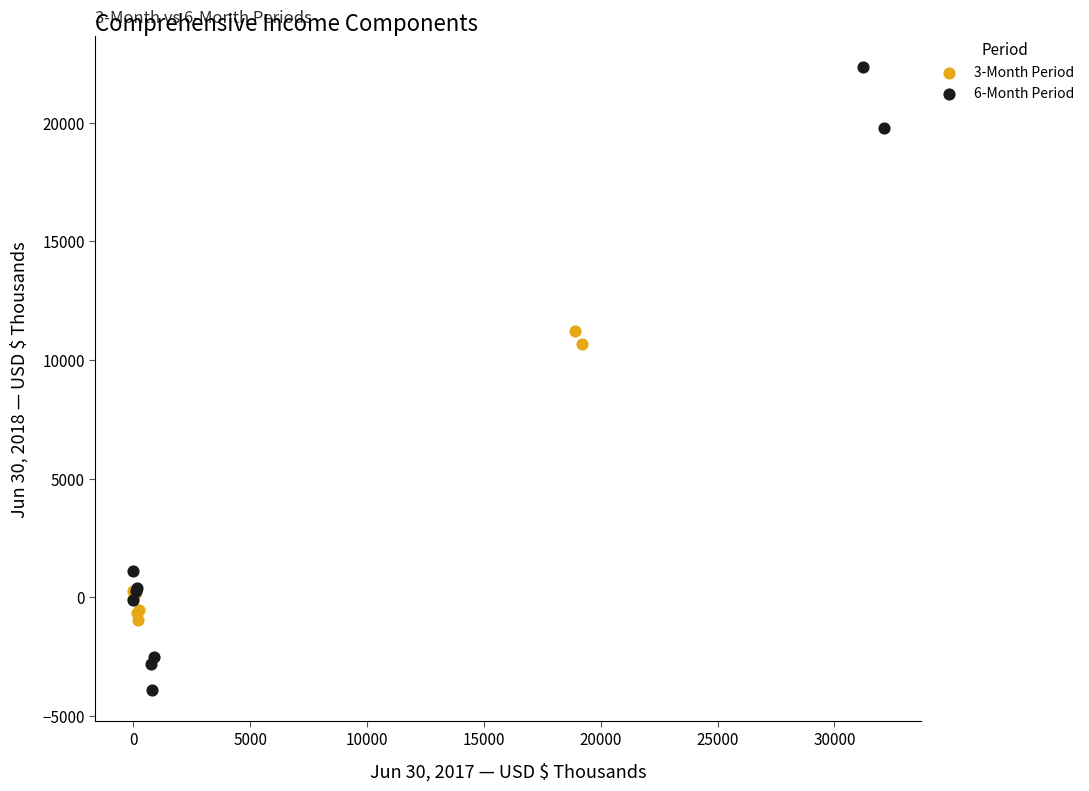

Which series reaches the maximum Y coordinate?

6-Month Period